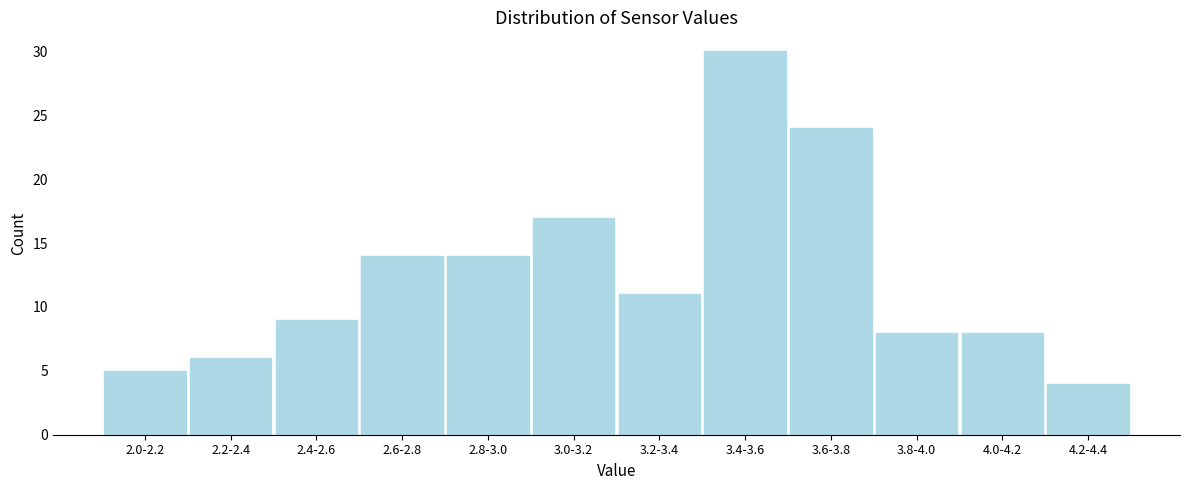

Reading right to left, transcribe all the data shown in this chart.

4	8	8	24	30	11	17	14	14	9	6	5